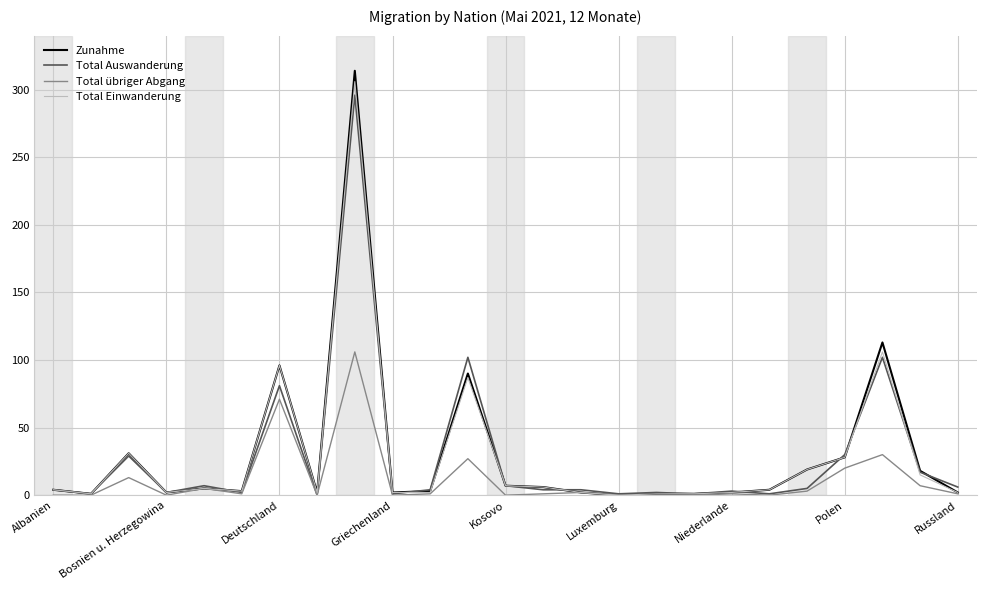

What is the maximum value for Zunahme?

314